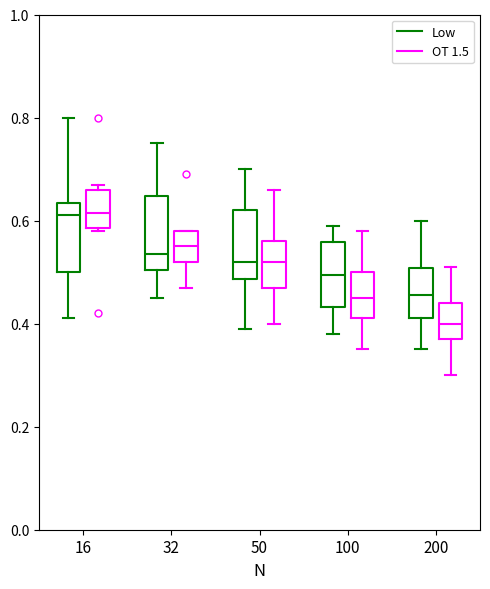

Where does the median line of the box for 50 (Low) sit on the y-axis? The values are not printed on the chart, so give them approximately, as read against the axis.

0.52